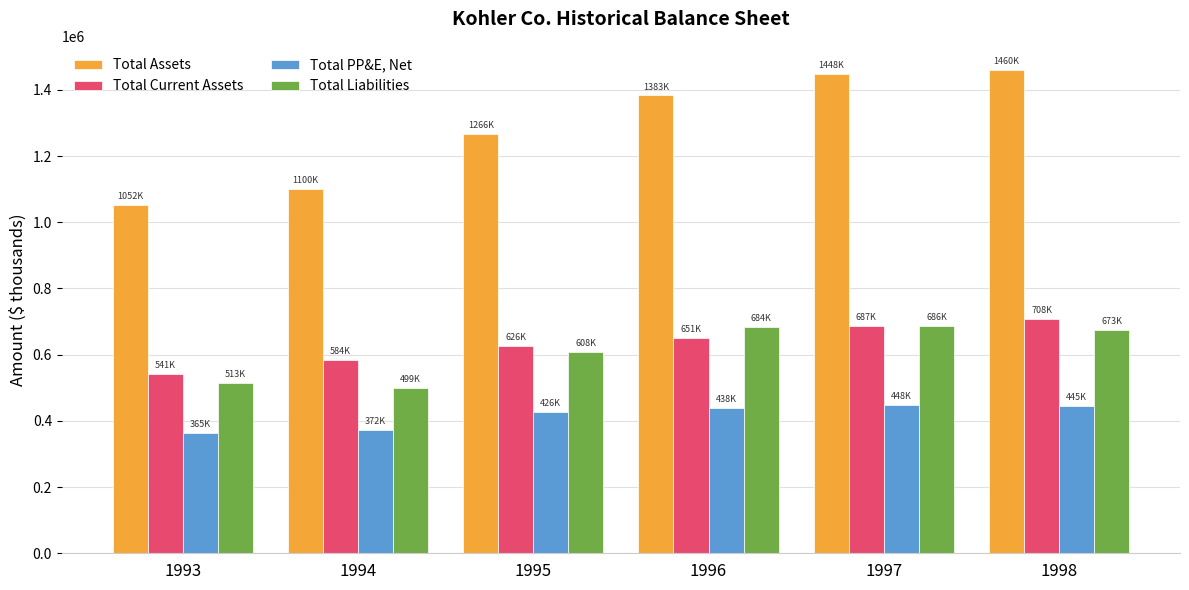

Read the Total Liabilities value at 1996, to the nearest 100.

684000